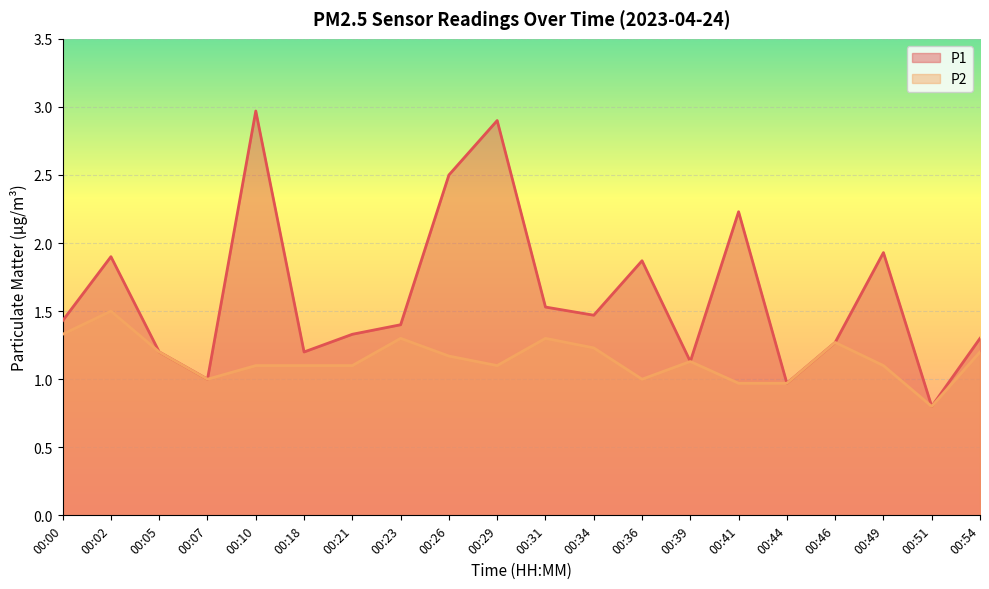

Read the P2 value at 00:02.

1.5